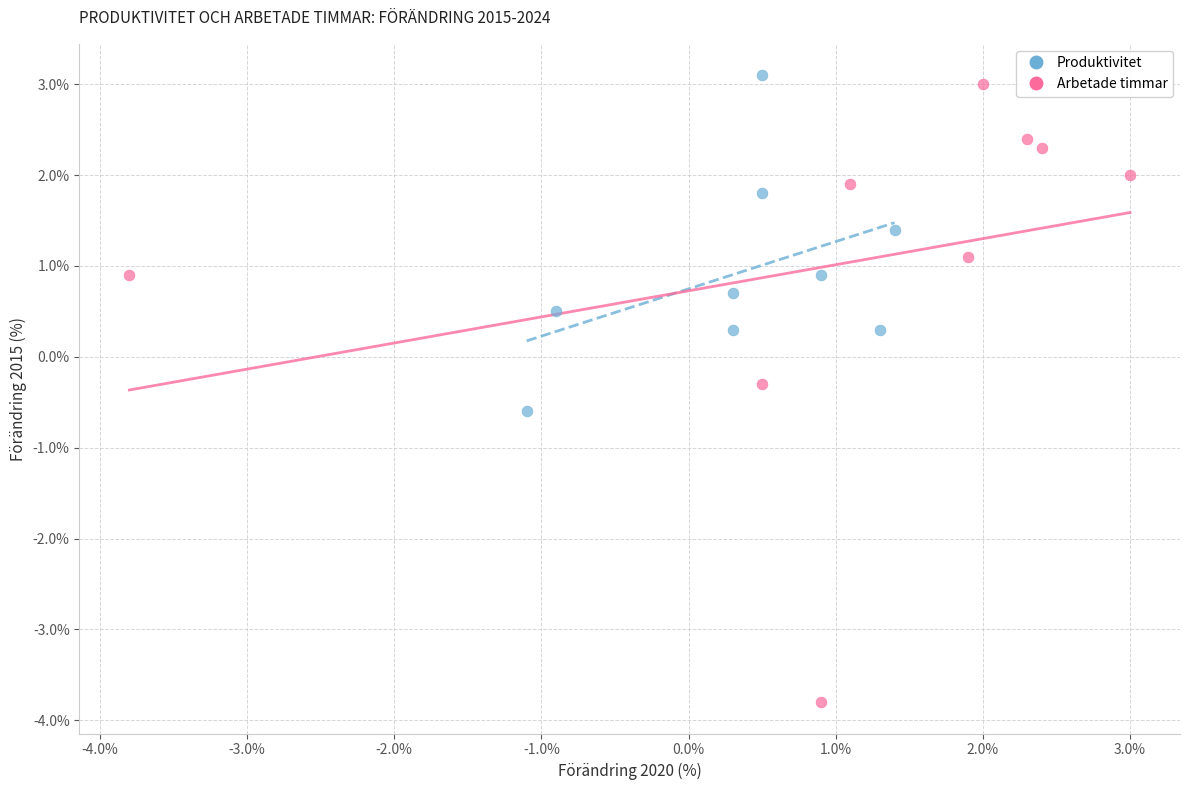

Which series contains the lowest Y value?

Arbetade timmar